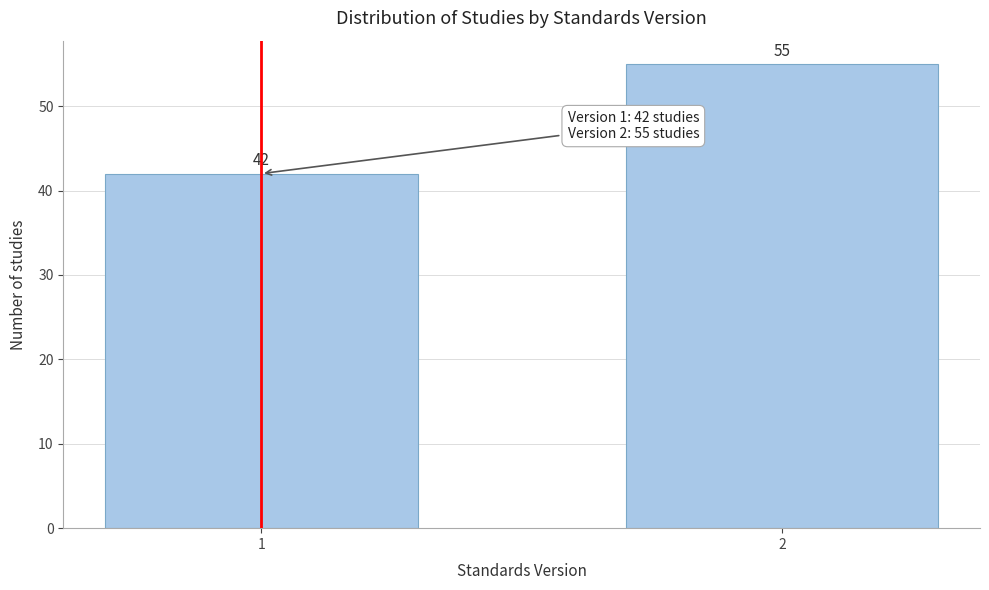

Reading right to left, transcribe all the data shown in this chart.

2=55	1=42